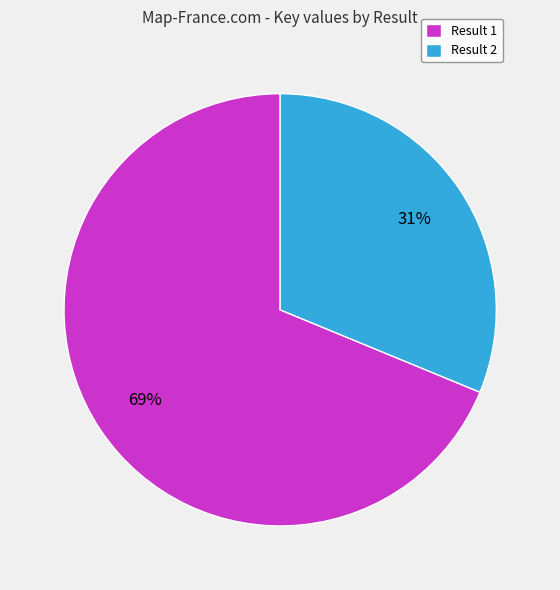

The Result 1 slice represents 69% of the pie. True or false?

True